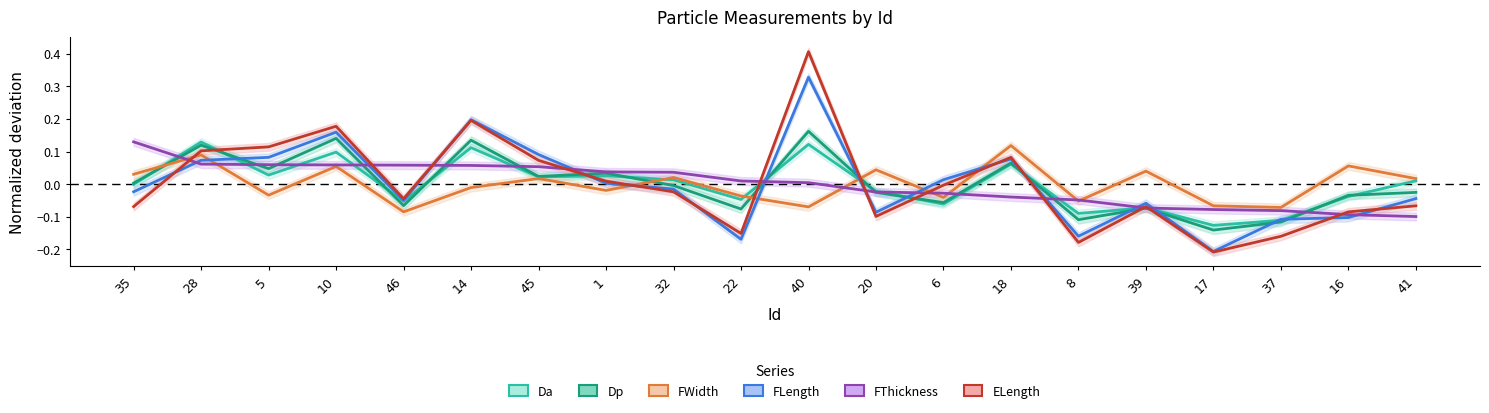

How many interior local peaks does the Da series have?

7